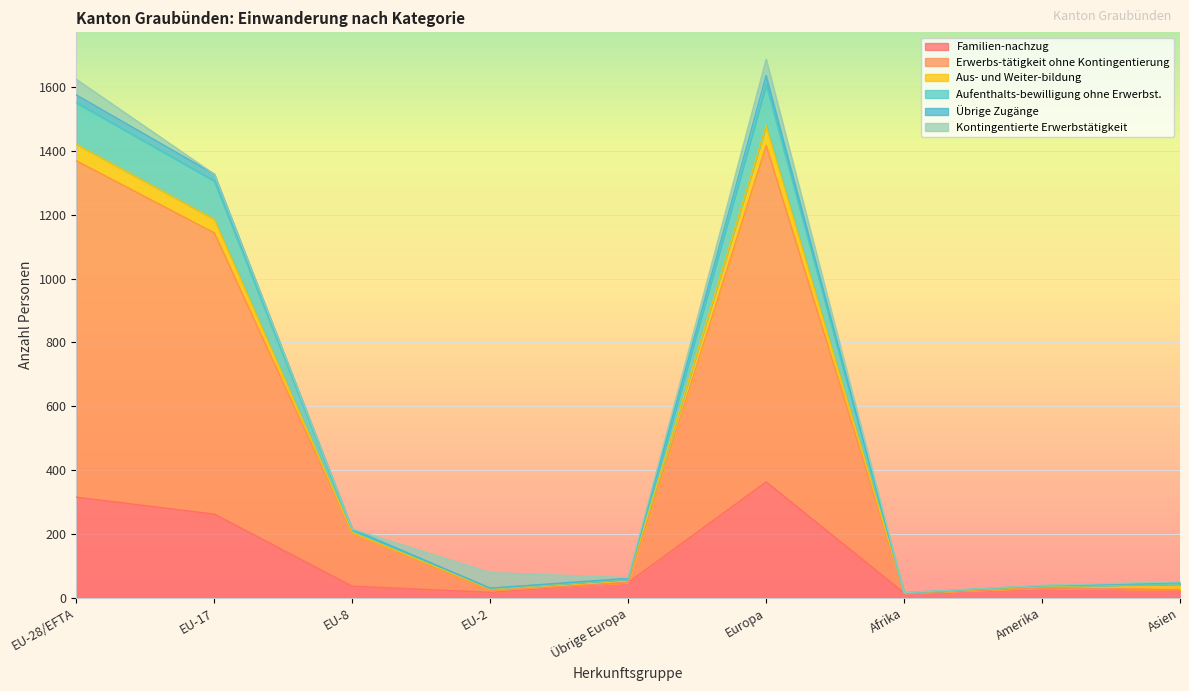

Read the Familien-nachzug value at Europa, to the nearest 10.

360